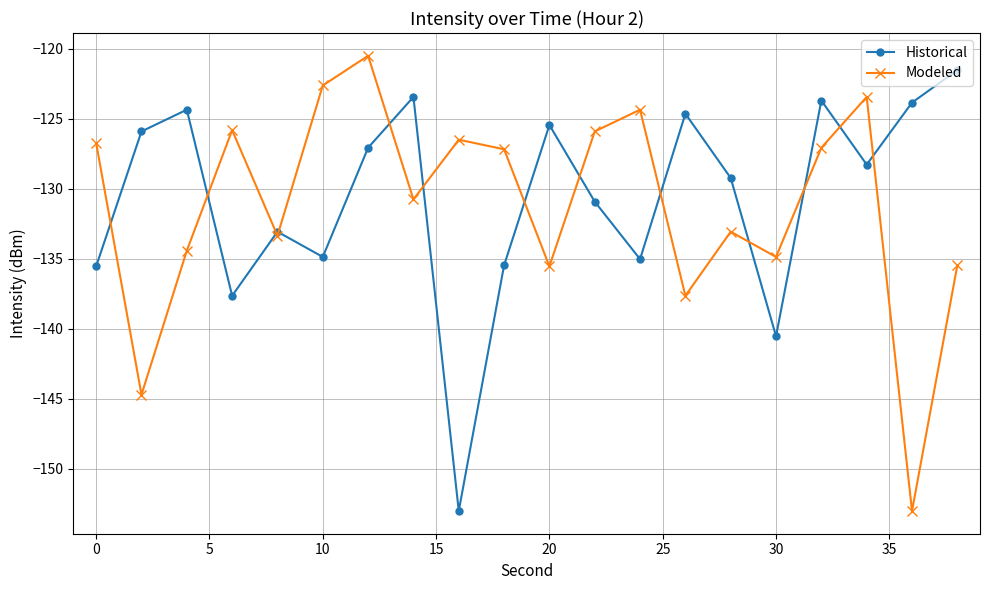

Which series has the widest spread of values?

Modeled